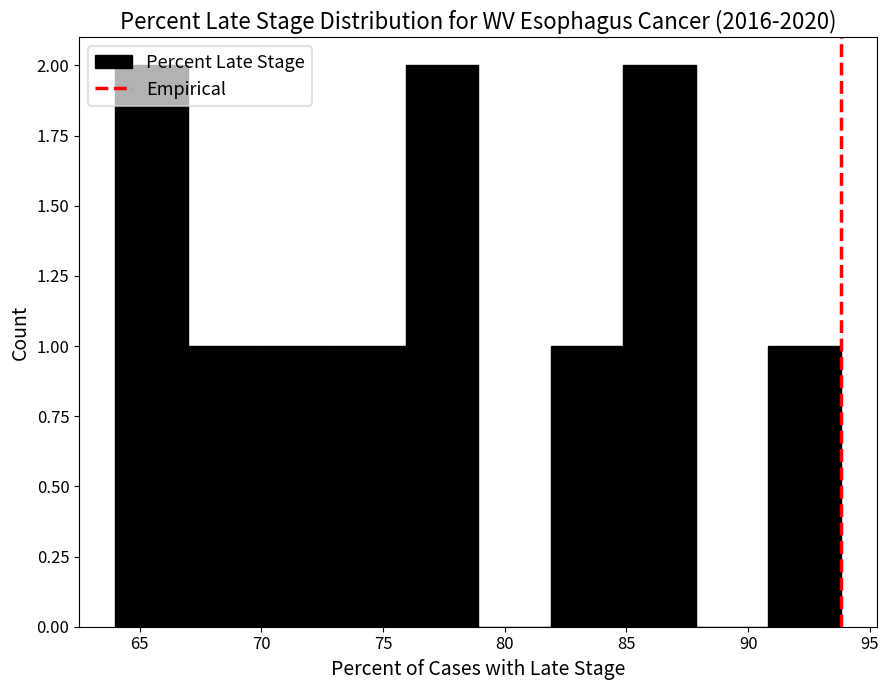

Reading left to right, transcribe this chart: for each bar, give the range it covers on the x-axis and its height. Neither the bar edges nor the heights are printed on the chart, so give them approximately, as read against the axes.

64 to 67: 2
67 to 70: 1
70 to 73: 1
73 to 76: 1
76 to 79: 2
79 to 82: 0
82 to 85: 1
85 to 88: 2
88 to 91: 0
91 to 94: 1